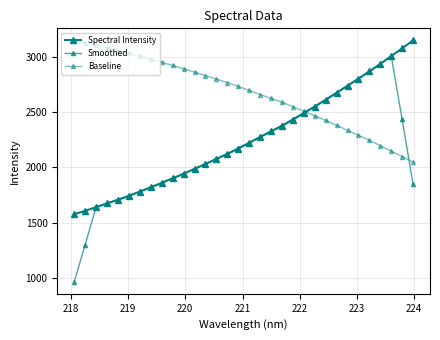

How many categories are shown in the chart?

32